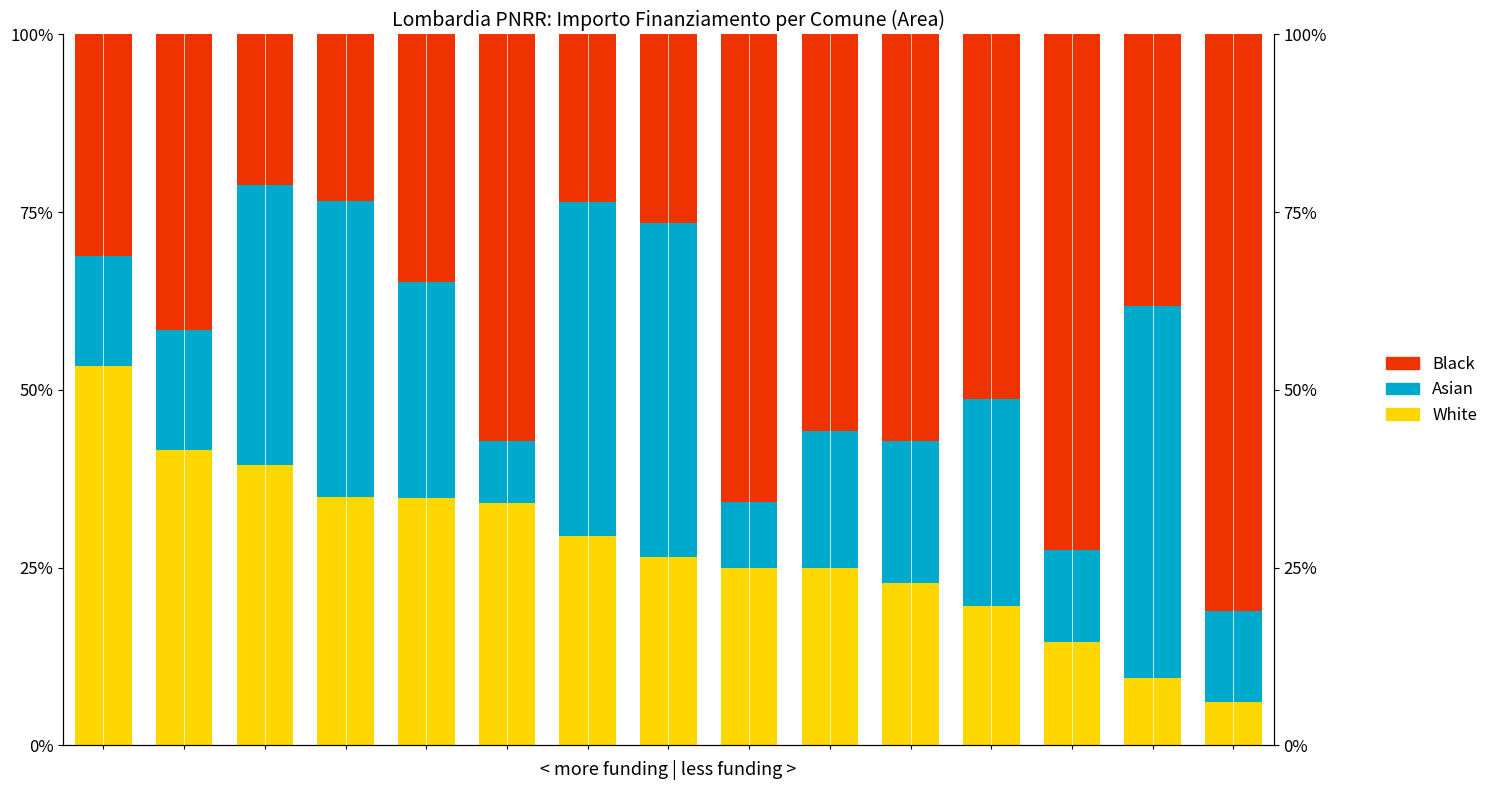

How many groups of bars are there?

15